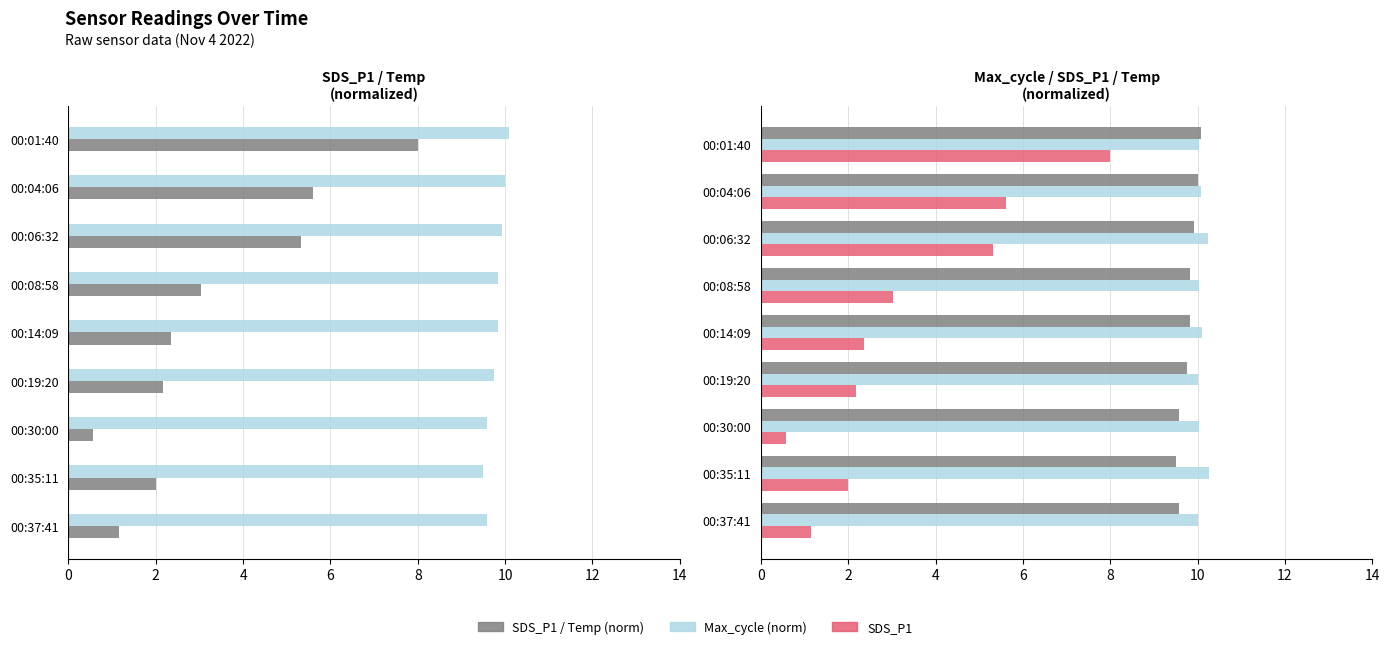

Reading left to right, transcribe all the data shown in this chart.

SDS_P1: 8.0	5.6	5.3	3.0	2.4	2.2	0.6	2.0	1.1
Temp (norm): 10.1	10.0	9.9	9.8	9.8	9.8	9.6	9.5	9.6
Max_cycle (norm): 10.0	10.1	10.2	10.0	10.1	10.0	10.0	10.3	10.0